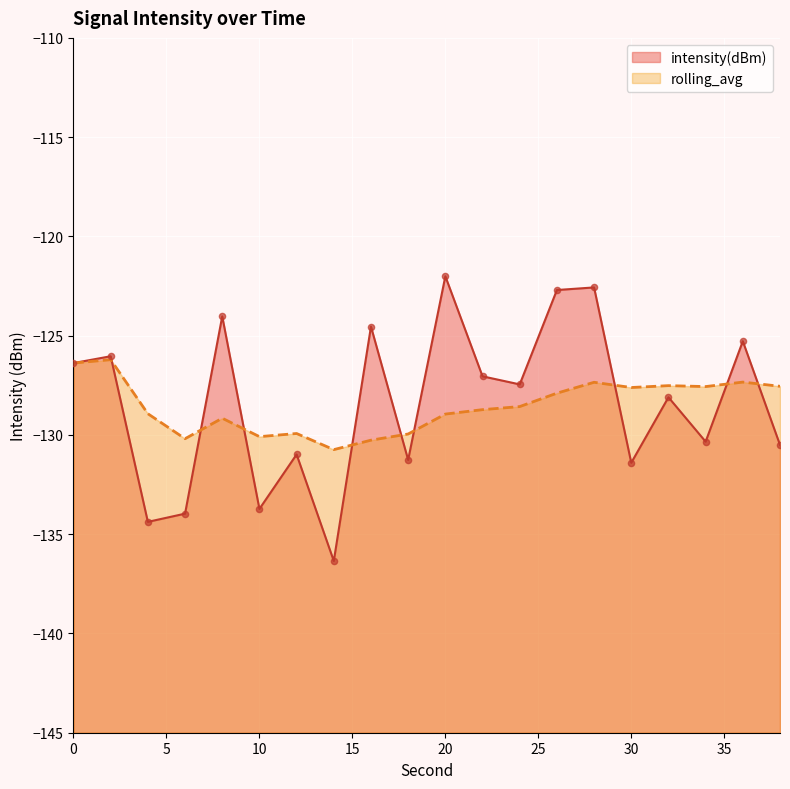

At how many categories does at least one series exceed -126?

6